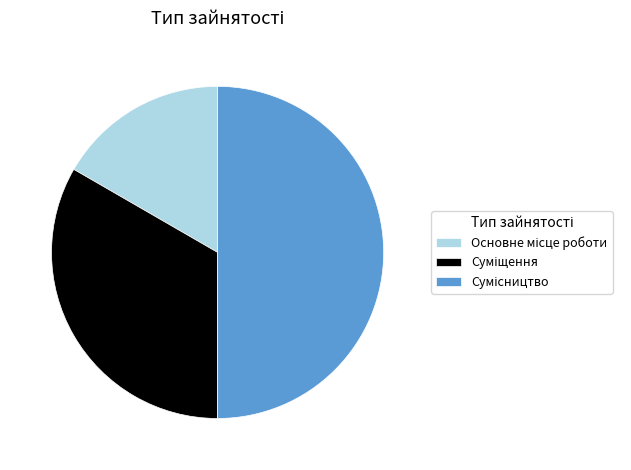

Rank the categories by value from highest to lowest.

Сумісництво, Суміщення, Основне місце роботи